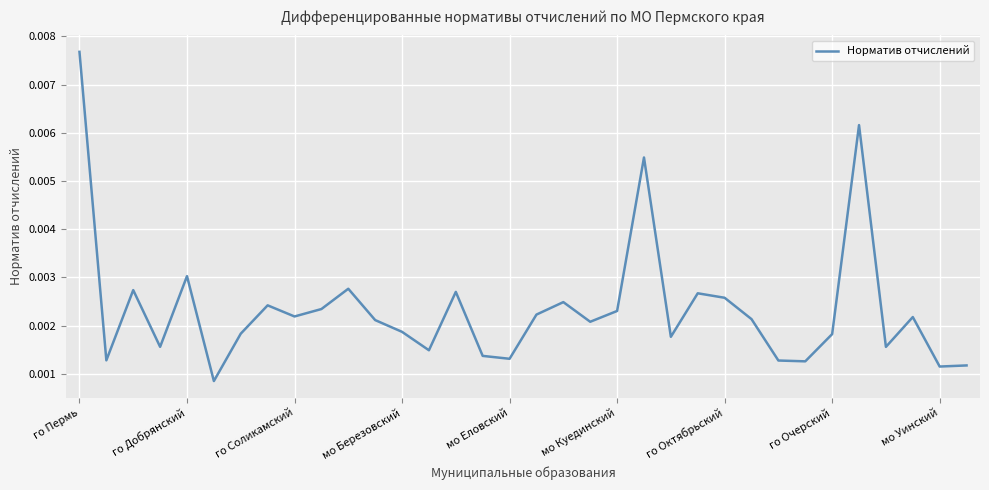

How many values are between 0 and 1?

34